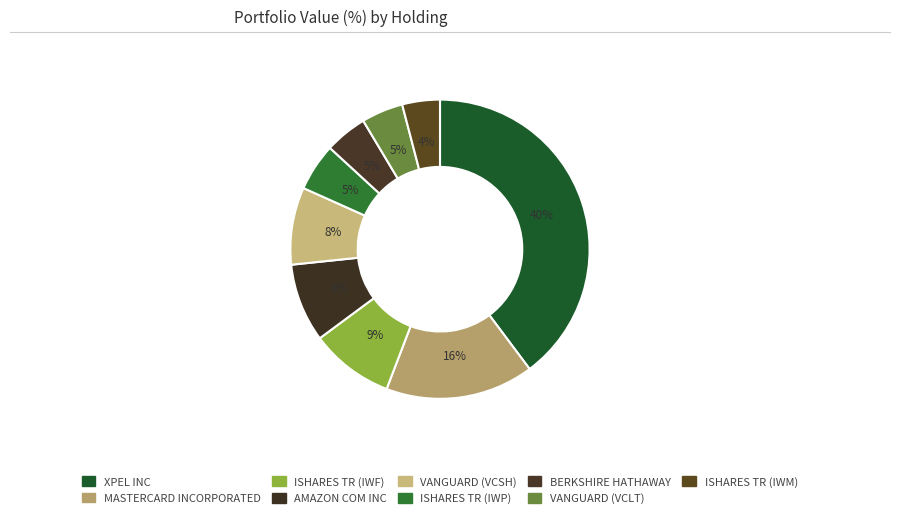

What is the largest slice in the pie chart?

XPEL INC